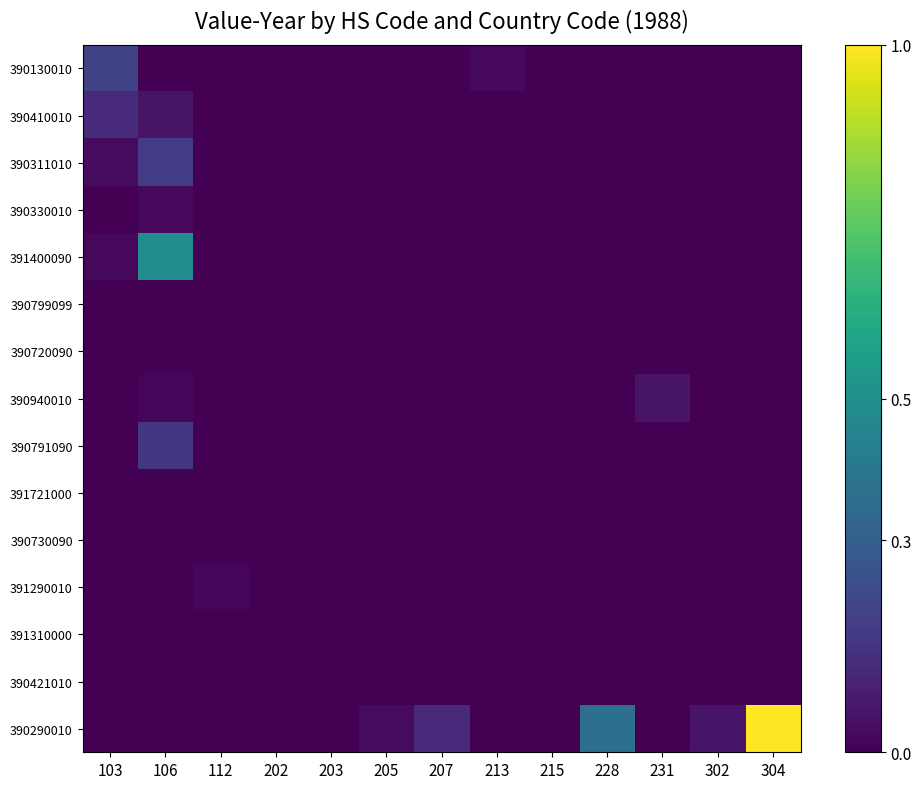

Reading left to right, what are all the values shown in this chart?

390130010: 103=0.2	106=0.0	112=0.0	202=0.0	203=0.0	205=0.0	207=0.0	213=0.0	215=0.0	228=0.0	231=0.0	302=0.0	304=0.0
390410010: 103=0.1	106=0.1	112=0.0	202=0.0	203=0.0	205=0.0	207=0.0	213=0.0	215=0.0	228=0.0	231=0.0	302=0.0	304=0.0
390311010: 103=0.0	106=0.2	112=0.0	202=0.0	203=0.0	205=0.0	207=0.0	213=0.0	215=0.0	228=0.0	231=0.0	302=0.0	304=0.0
390330010: 103=0.0	106=0.0	112=0.0	202=0.0	203=0.0	205=0.0	207=0.0	213=0.0	215=0.0	228=0.0	231=0.0	302=0.0	304=0.0
391400090: 103=0.0	106=0.5	112=0.0	202=0.0	203=0.0	205=0.0	207=0.0	213=0.0	215=0.0	228=0.0	231=0.0	302=0.0	304=0.0
390799099: 103=0.0	106=0.0	112=0.0	202=0.0	203=0.0	205=0.0	207=0.0	213=0.0	215=0.0	228=0.0	231=0.0	302=0.0	304=0.0
390720090: 103=0.0	106=0.0	112=0.0	202=0.0	203=0.0	205=0.0	207=0.0	213=0.0	215=0.0	228=0.0	231=0.0	302=0.0	304=0.0
390940010: 103=0.0	106=0.0	112=0.0	202=0.0	203=0.0	205=0.0	207=0.0	213=0.0	215=0.0	228=0.0	231=0.1	302=0.0	304=0.0
390791090: 103=0.0	106=0.2	112=0.0	202=0.0	203=0.0	205=0.0	207=0.0	213=0.0	215=0.0	228=0.0	231=0.0	302=0.0	304=0.0
391721000: 103=0.0	106=0.0	112=0.0	202=0.0	203=0.0	205=0.0	207=0.0	213=0.0	215=0.0	228=0.0	231=0.0	302=0.0	304=0.0
390730090: 103=0.0	106=0.0	112=0.0	202=0.0	203=0.0	205=0.0	207=0.0	213=0.0	215=0.0	228=0.0	231=0.0	302=0.0	304=0.0
391290010: 103=0.0	106=0.0	112=0.0	202=0.0	203=0.0	205=0.0	207=0.0	213=0.0	215=0.0	228=0.0	231=0.0	302=0.0	304=0.0
391310000: 103=0.0	106=0.0	112=0.0	202=0.0	203=0.0	205=0.0	207=0.0	213=0.0	215=0.0	228=0.0	231=0.0	302=0.0	304=0.0
390421010: 103=0.0	106=0.0	112=0.0	202=0.0	203=0.0	205=0.0	207=0.0	213=0.0	215=0.0	228=0.0	231=0.0	302=0.0	304=0.0
390290010: 103=0.0	106=0.0	112=0.0	202=0.0	203=0.0	205=0.0	207=0.1	213=0.0	215=0.0	228=0.4	231=0.0	302=0.1	304=1.0